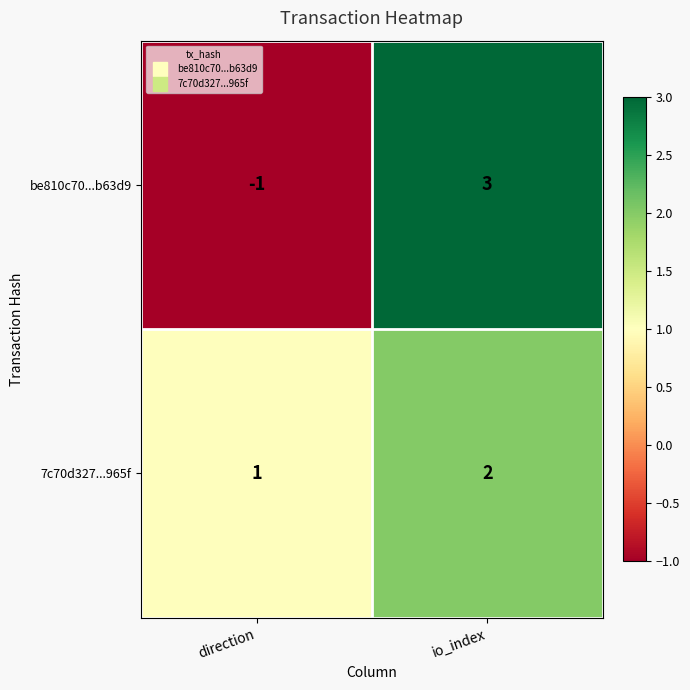

What is the difference between the maximum and minimum values in the be810c70...b63d9 series?

4